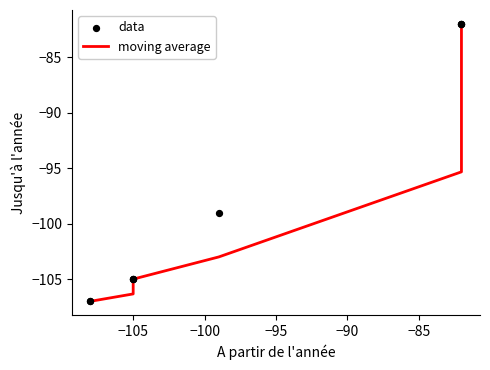

What are all the series names shown in the legend?

moving average, data